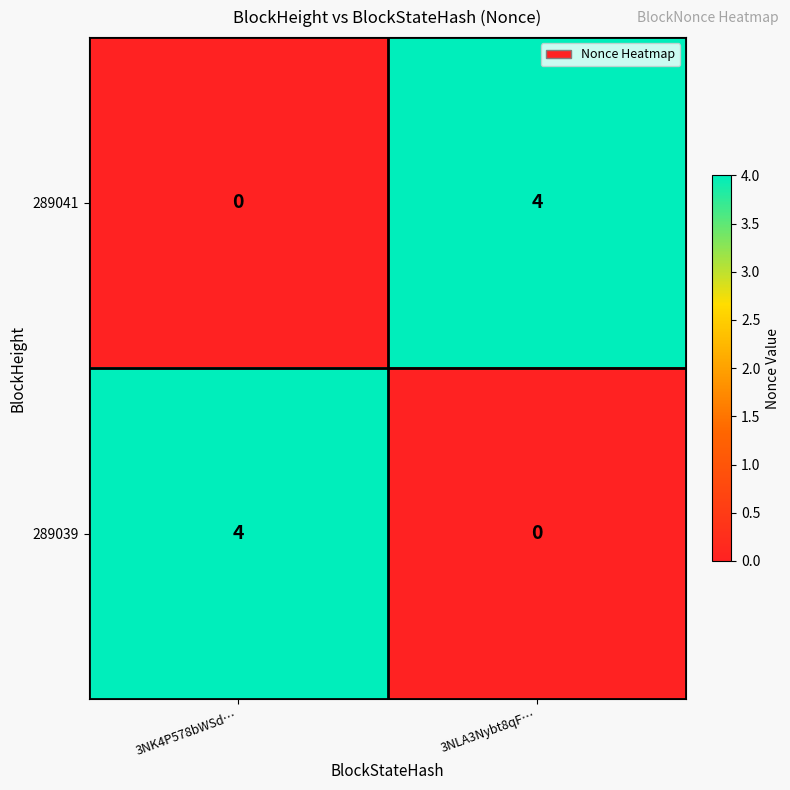

Reading left to right, extract all data points from this chart.

289041: 3NK4P578bWSd…=0	3NLA3Nybt8qF…=4
289039: 3NK4P578bWSd…=4	3NLA3Nybt8qF…=0